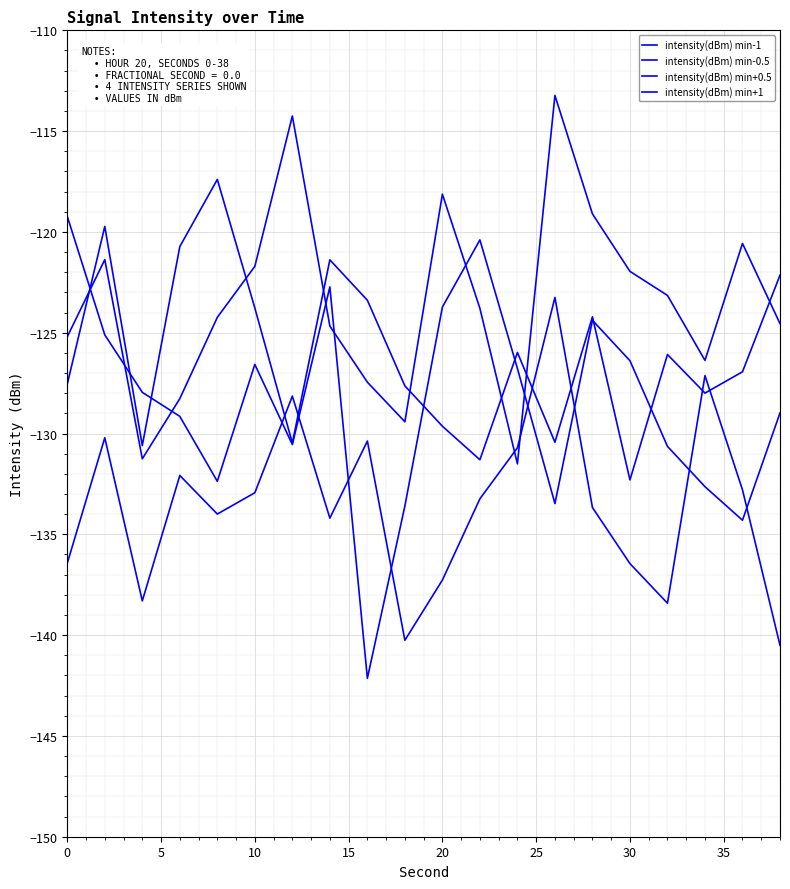

At which category does intensity(dBm) min+0.5 reach its first local peak?

5